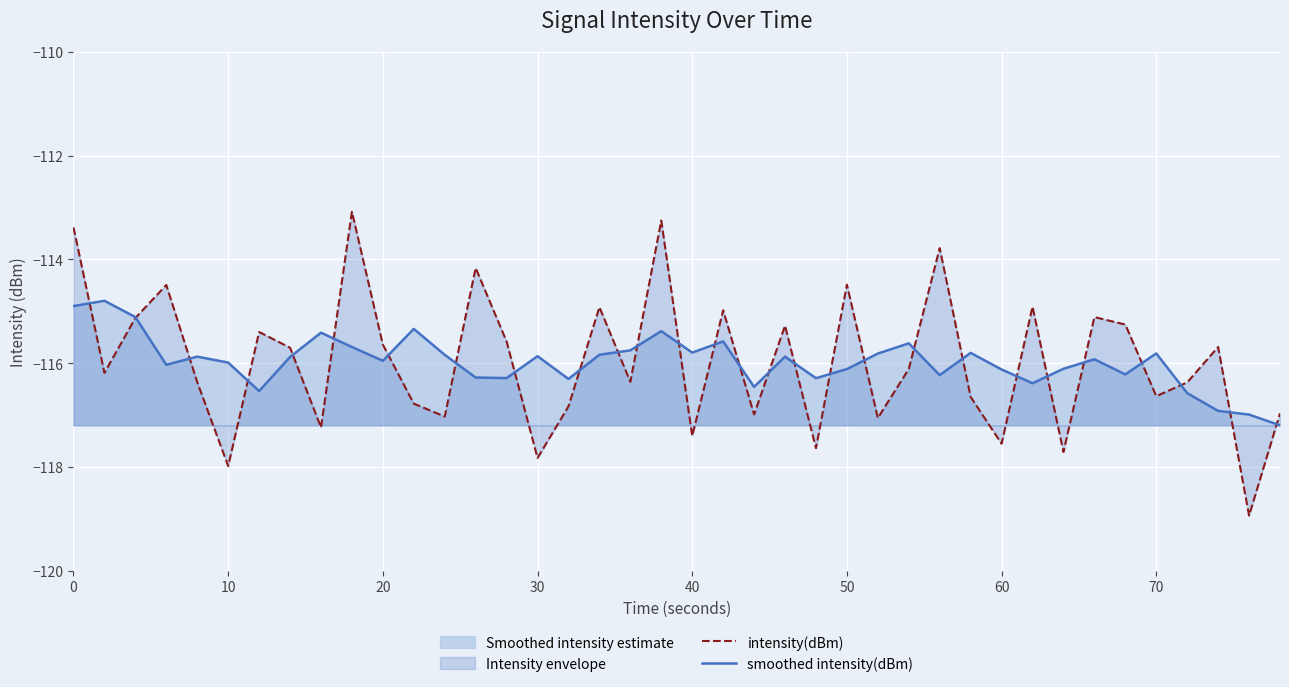

List the series in order of their peak value, lowest first.

smoothed intensity(dBm), intensity(dBm)